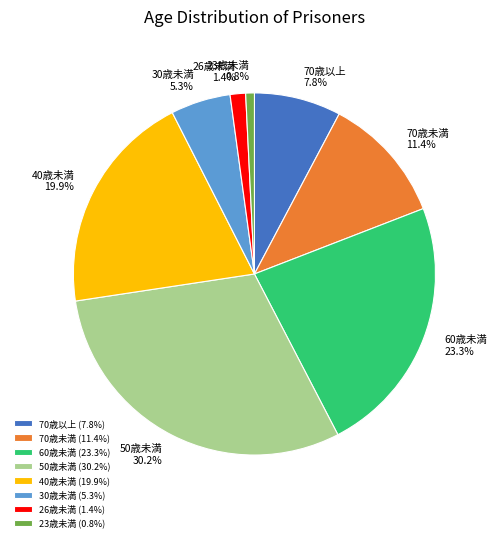

What percentage is NOT represented by 60歳未満?

76.7%